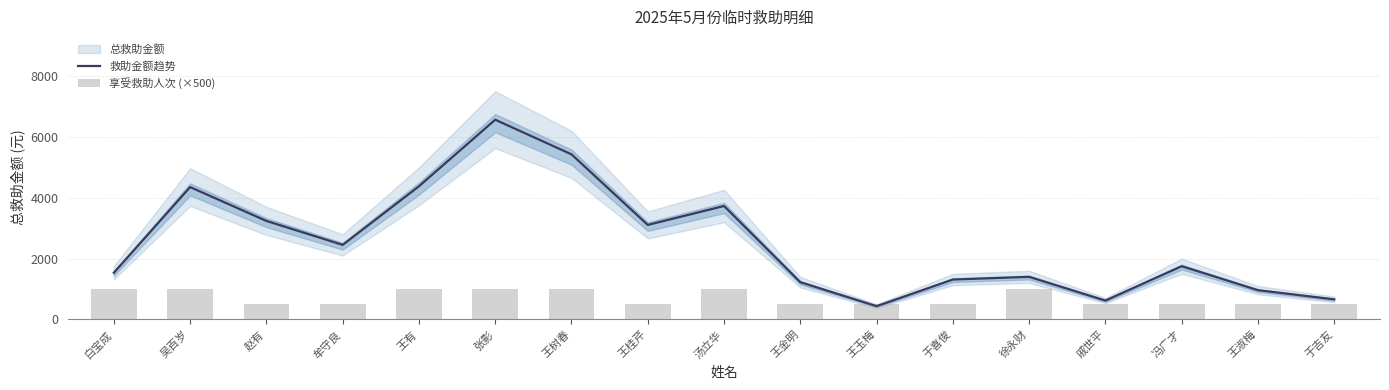

What is the spread (max minus min) of values at 于喜俊?

812.5